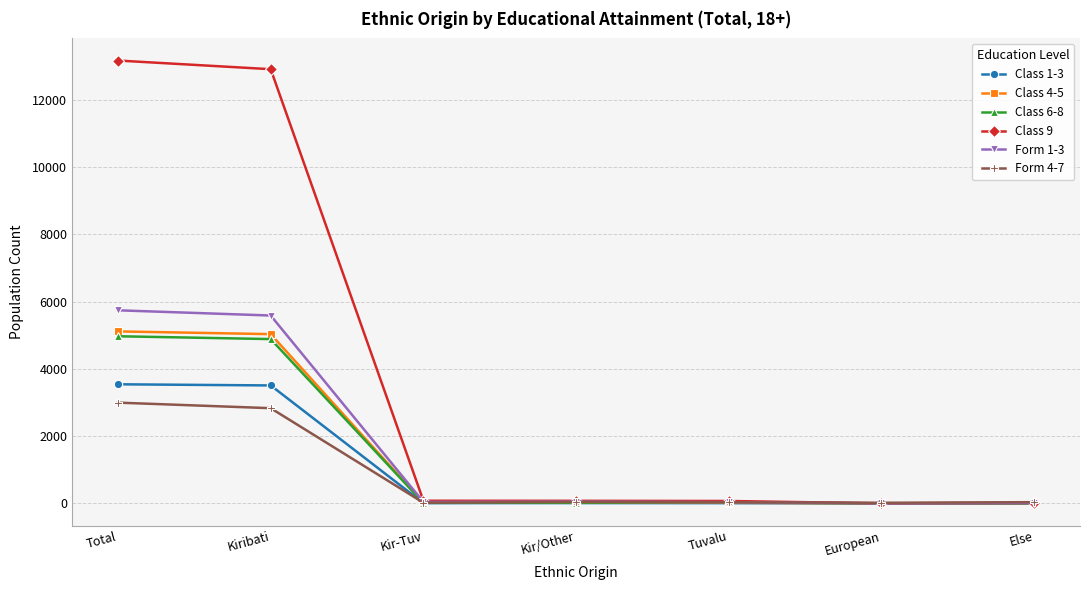

Which series has the largest total across all categories?

Class 9